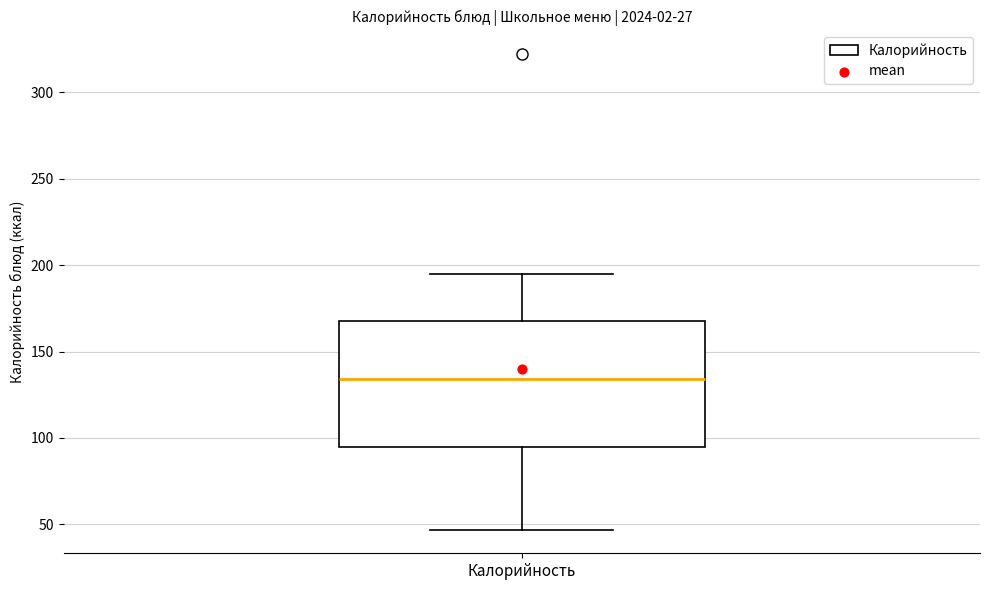

Where does the median line of the box for Калорийность sit on the y-axis? The values are not printed on the chart, so give them approximately, as read against the axis.

135